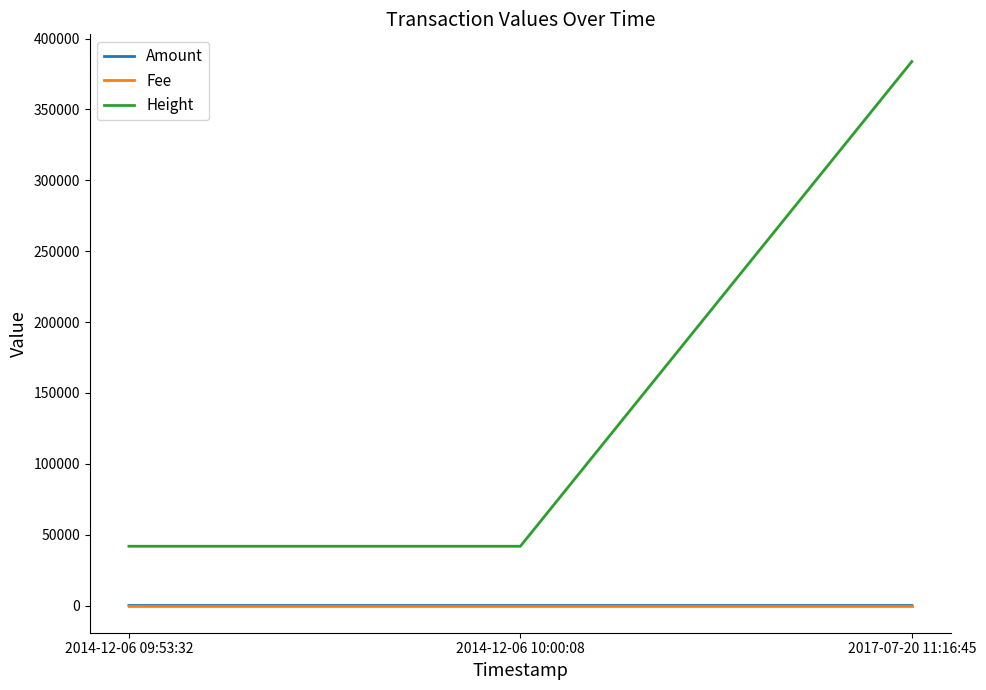

How many lines are shown in the chart?

3